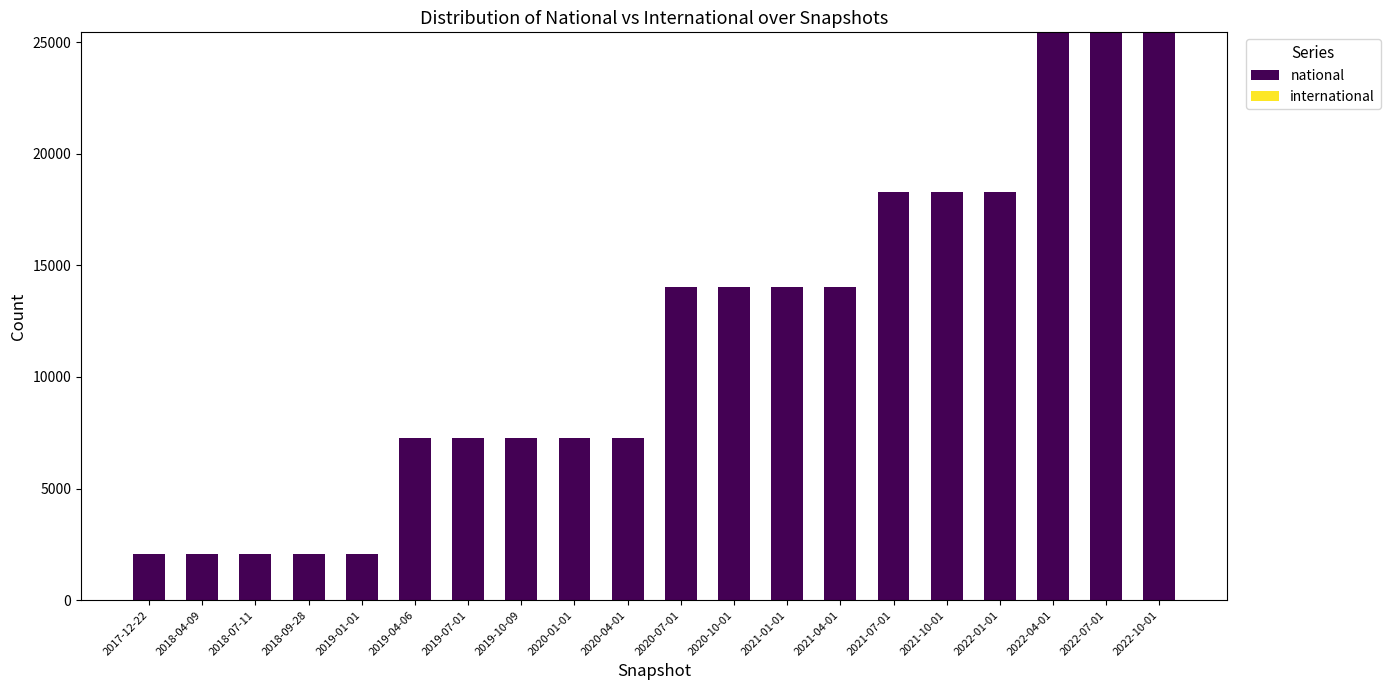

How many bars are there in total?

20